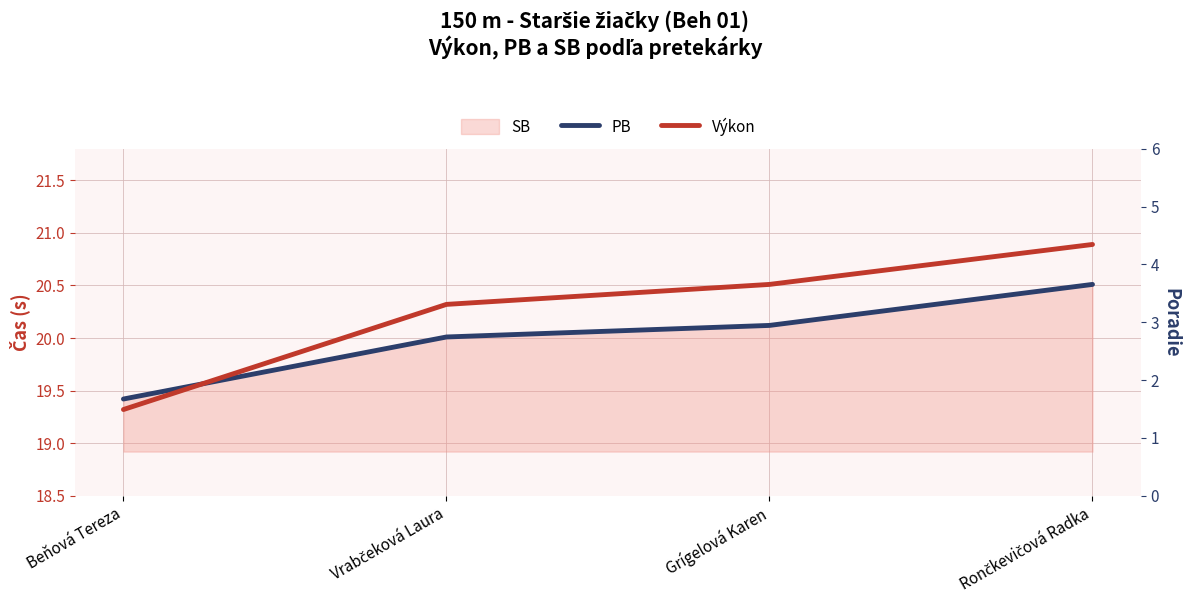

List the labels in order of Výkon value, smallest first.

Beňová Tereza, Vrabčeková Laura, Grígelová Karen, Rončkevičová Radka